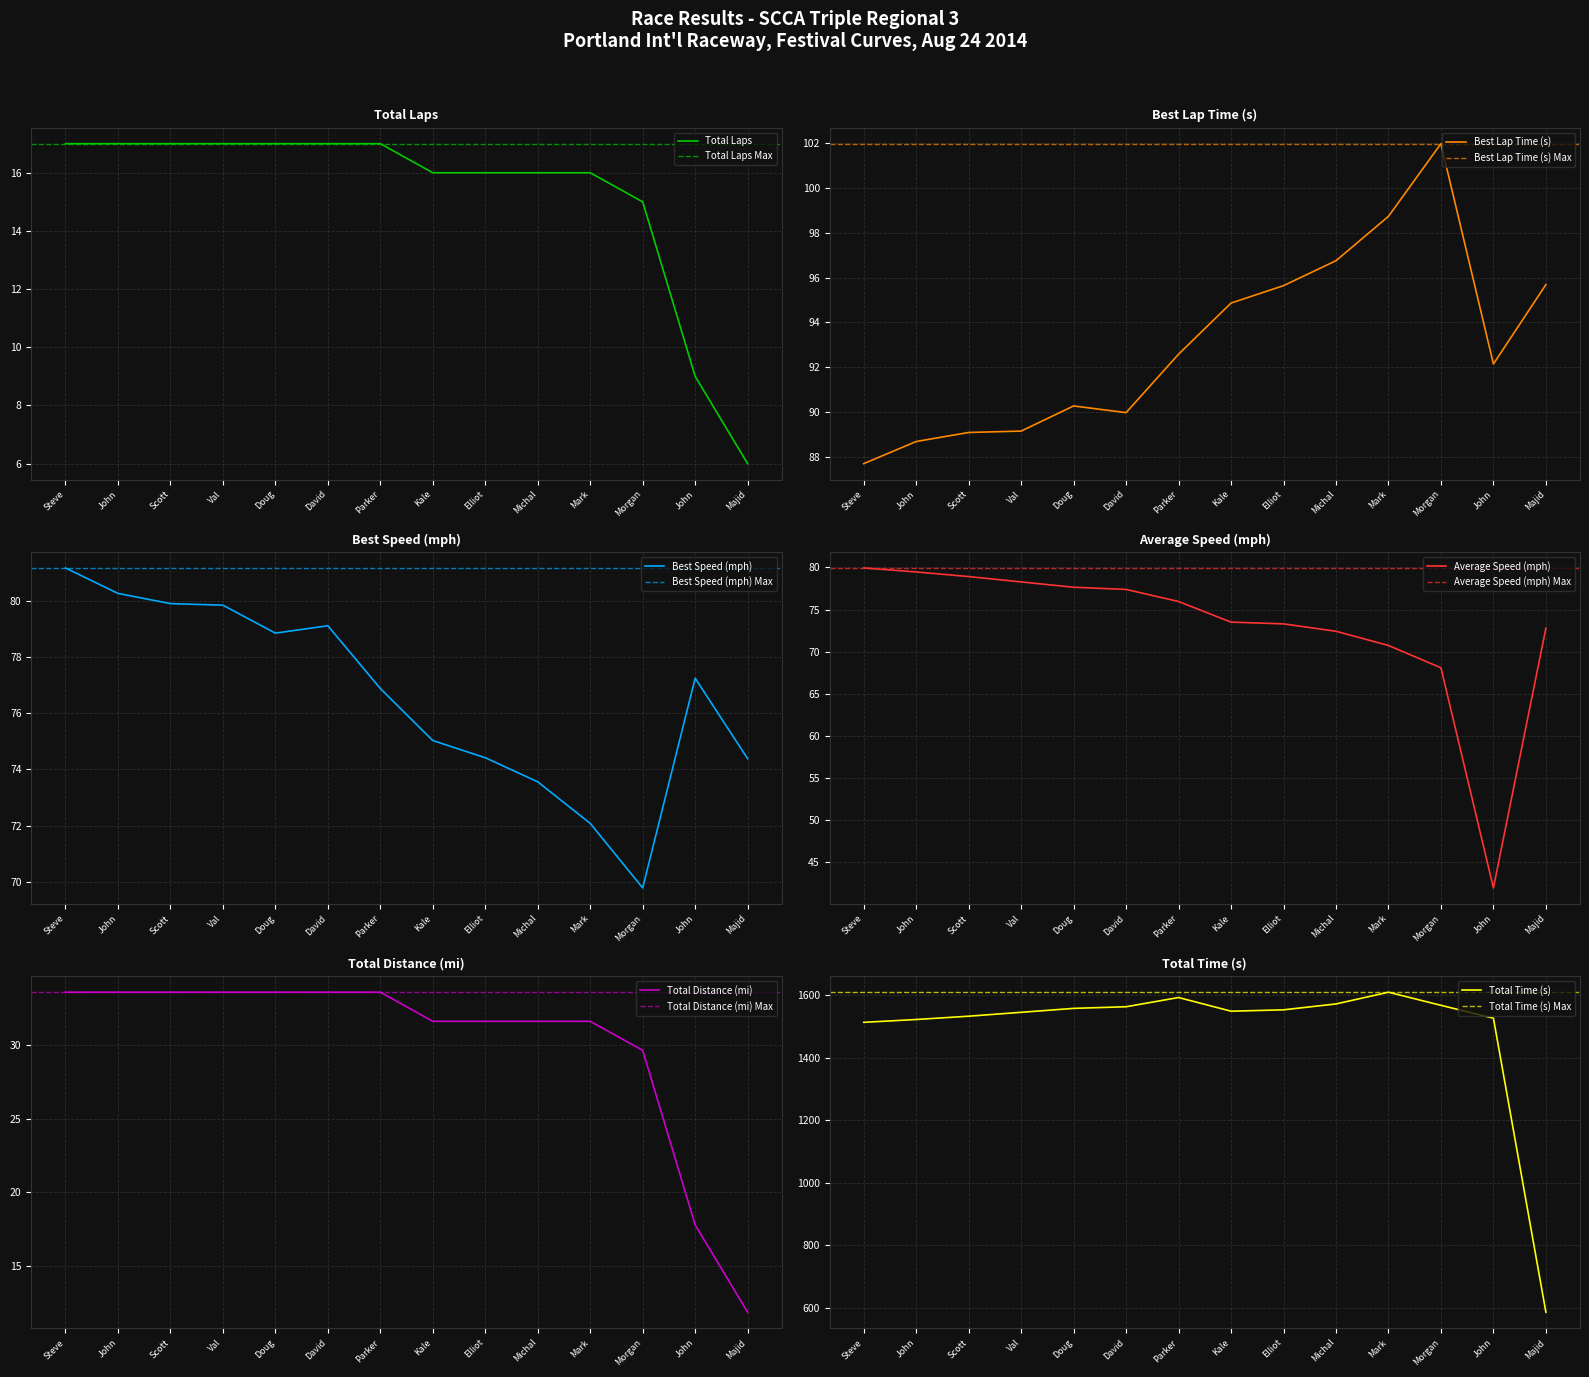

Which series has the largest total across all categories?

Total Time (s)